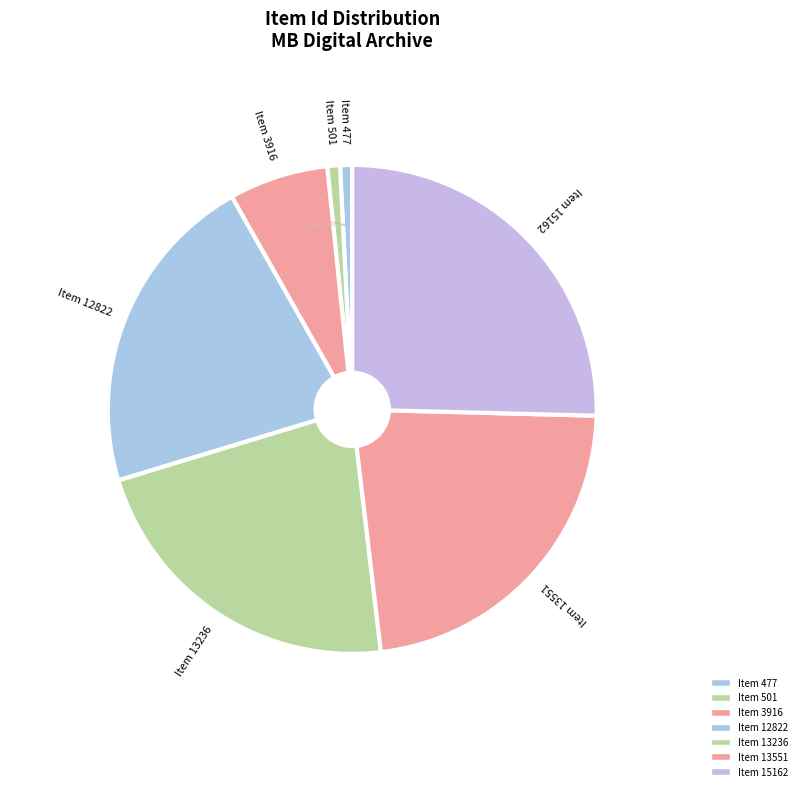

Which category has the biggest portion of the pie?

Item 15162